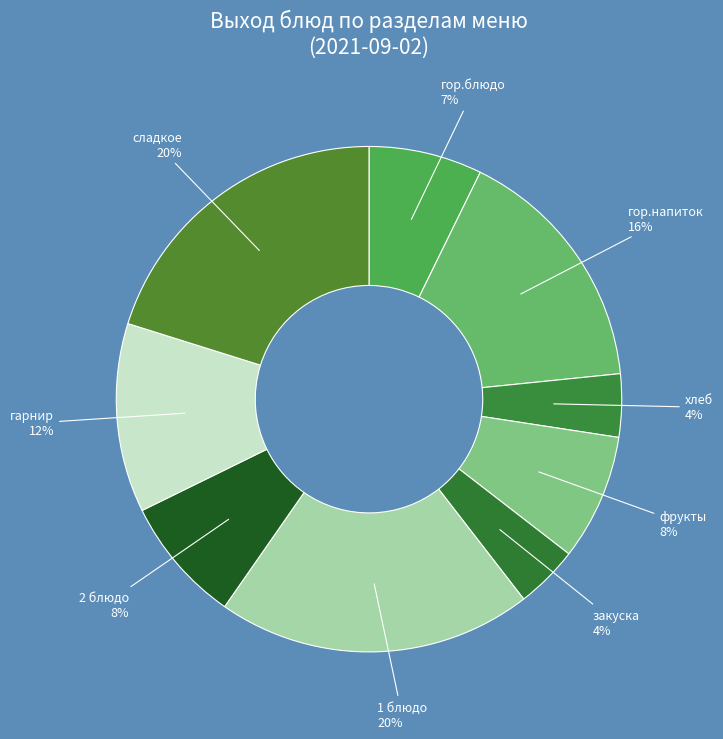

Is there a majority slice in this chart?

No